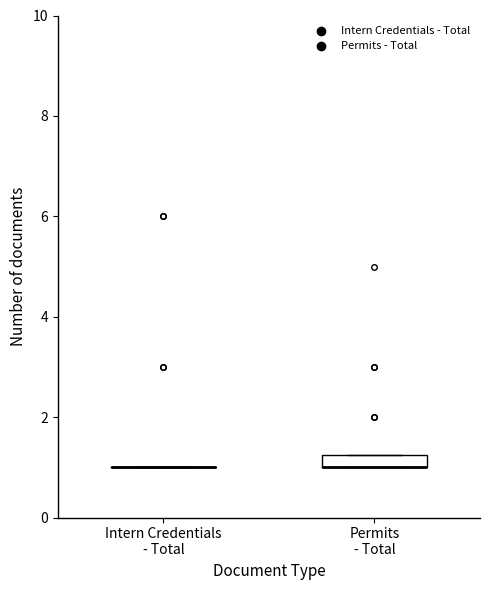

Where is the upper edge of the box for Permits - Total on the y-axis? The values are not printed on the chart, so give them approximately, as read against the axis.

1.2